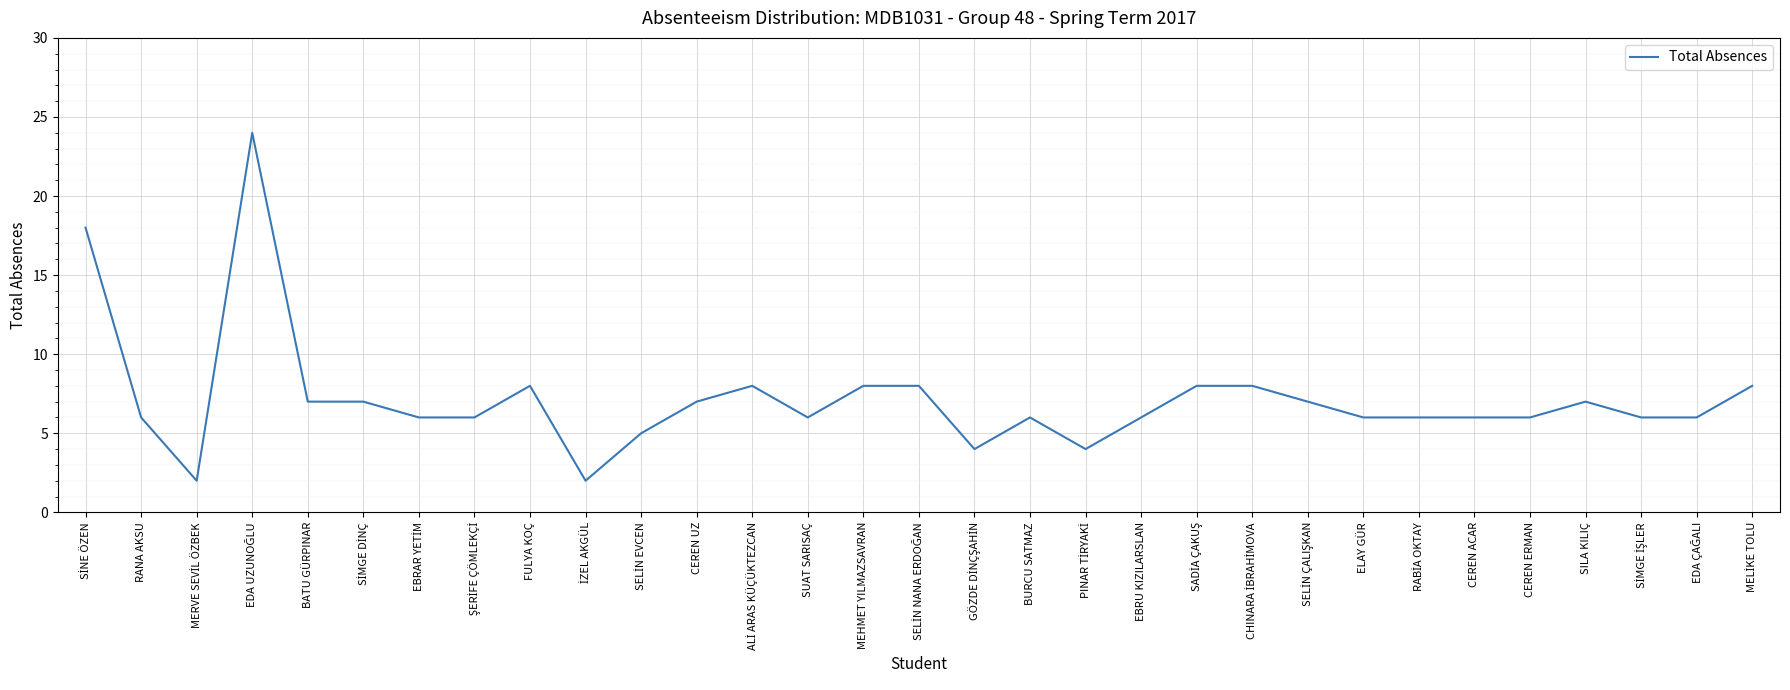

True or false: the data shows 12 at CEREN UZ.

False